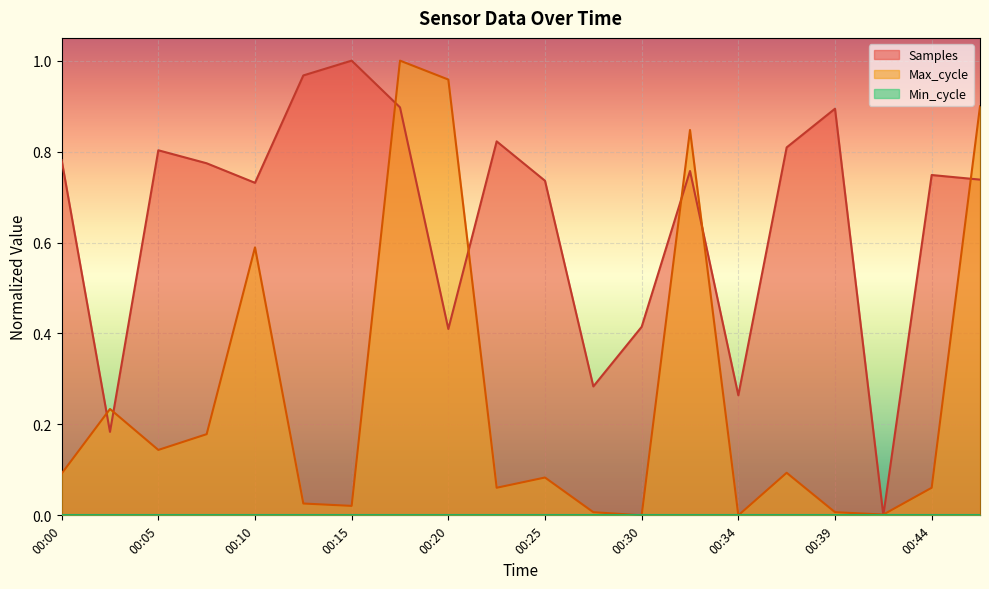

Which series has the largest range (max minus min)?

Samples